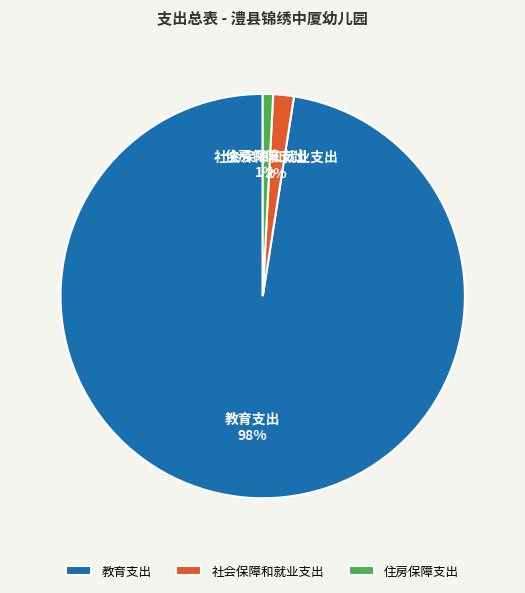

Rank the categories by value from lowest to highest.

住房保障支出, 社会保障和就业支出, 教育支出